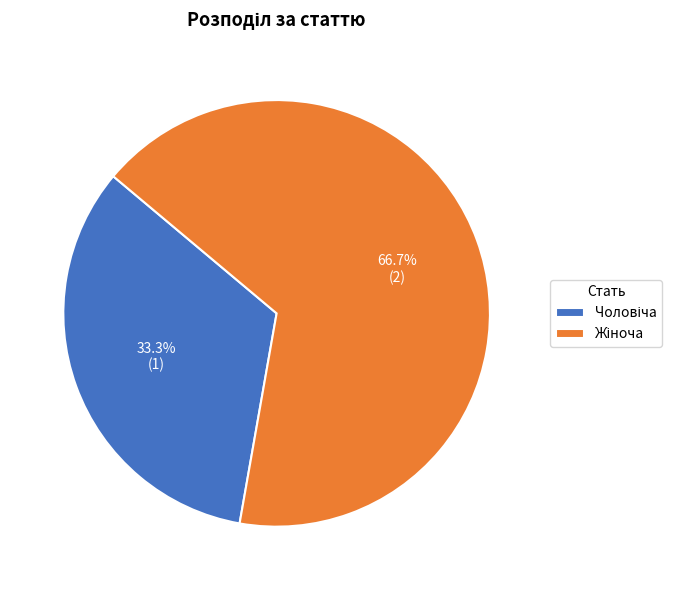

How many segments does this pie chart have?

2